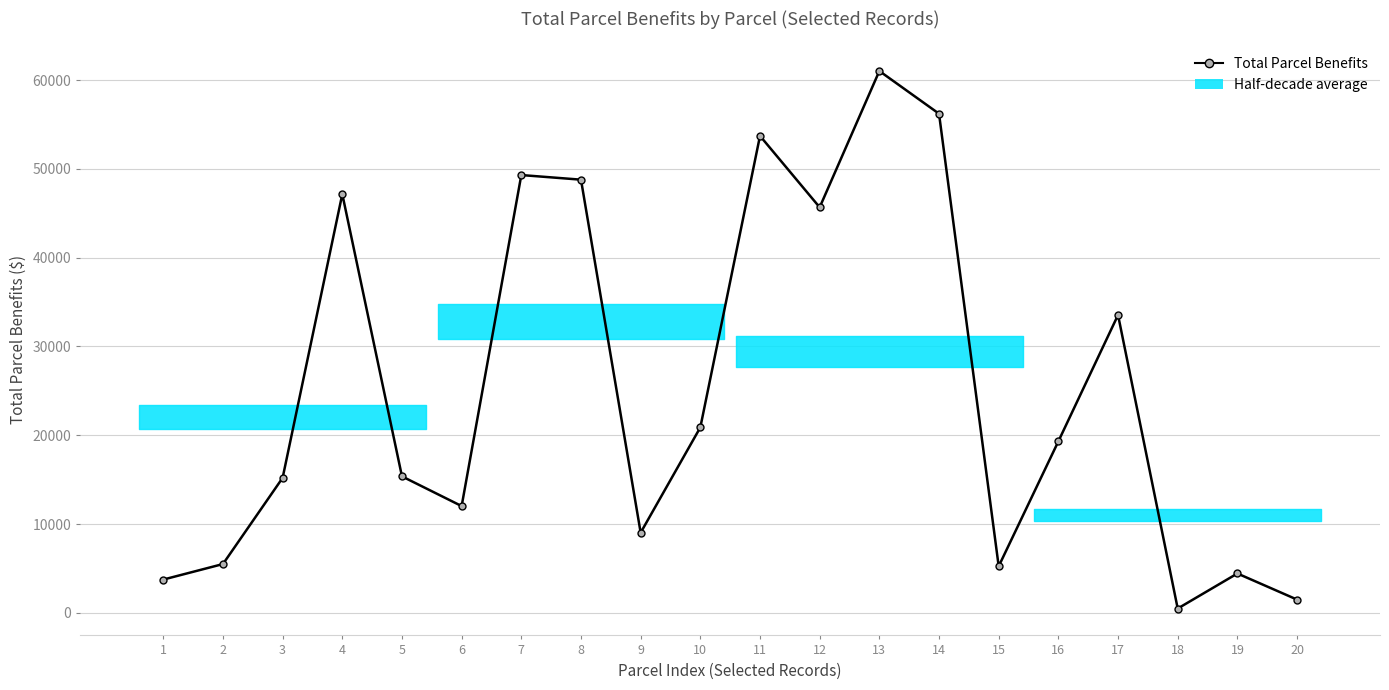

Reading left to right, what are all the values shown in this chart?

1=3740.3	2=5488.6	3=15199.3	4=47167.7	5=15366.5	6=12020.5	7=49315.1	8=48794.3	9=9022.4	10=20886.4	11=53727.1	12=45677.5	13=61036.9	14=56226.4	15=5236.4	16=19311.8	17=33549.2	18=476.3	19=4425.5	20=1484.2